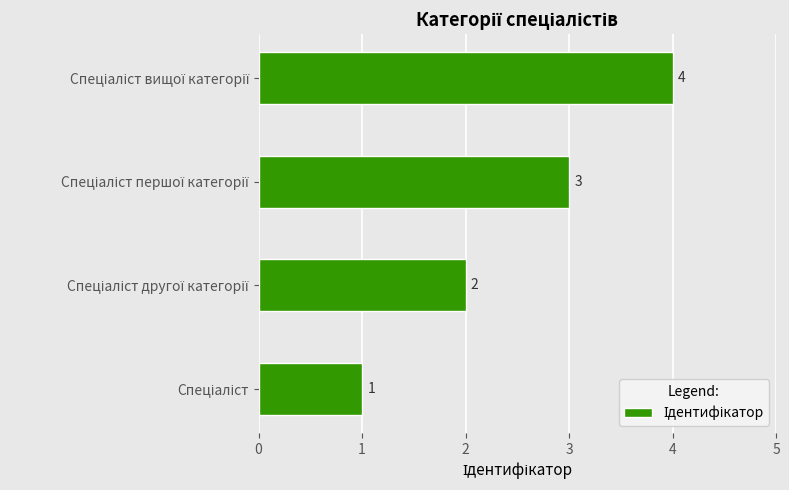

What is the difference between the maximum and minimum values?

3